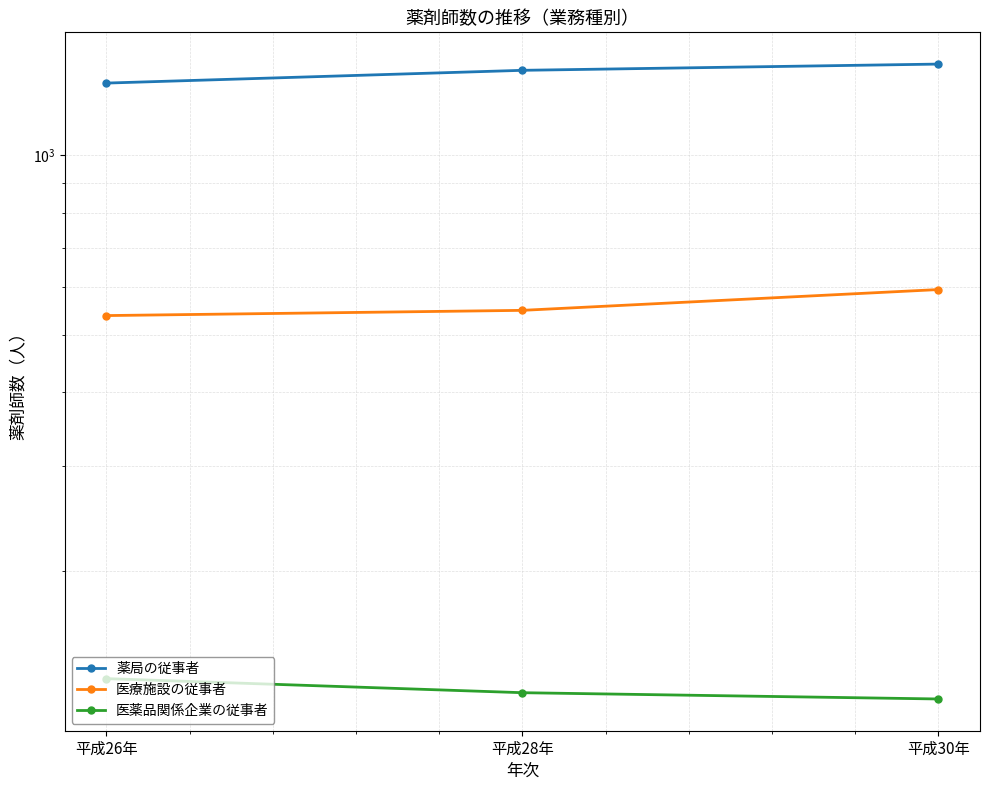

What is the difference between the highest and lowest values at 平成30年?

1302